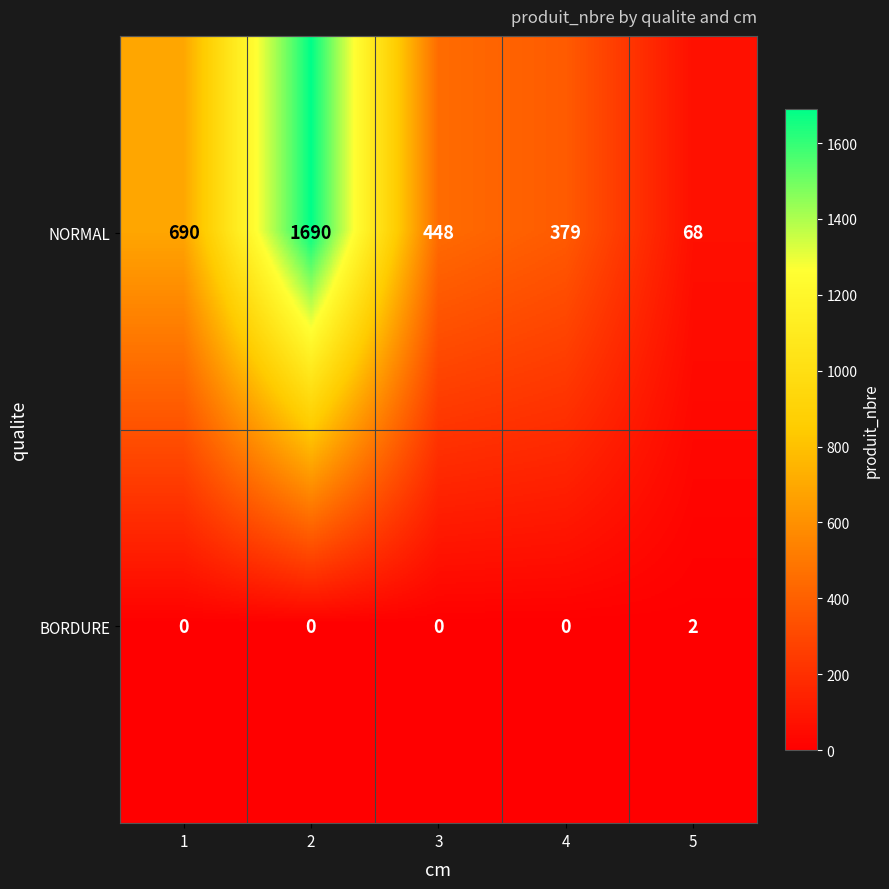

What is the average value of the NORMAL series?

655